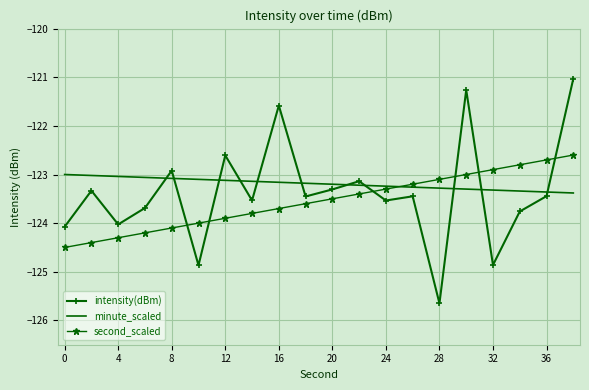

Which series has the largest total across all categories?

minute_scaled